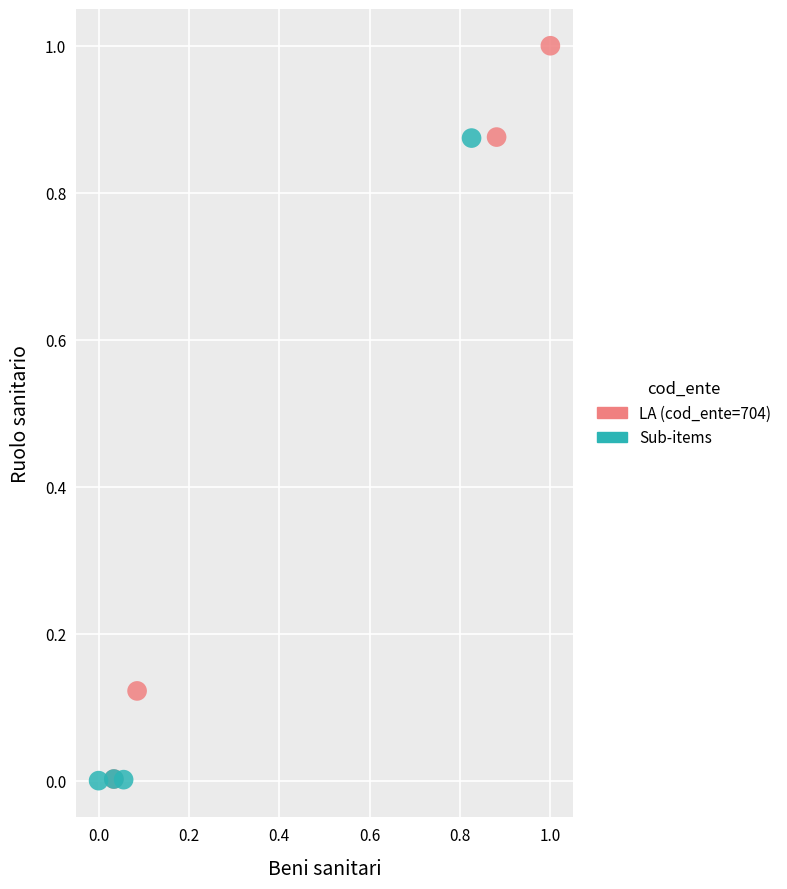

Which series has the widest spread of Y values?

LA (cod_ente=704)